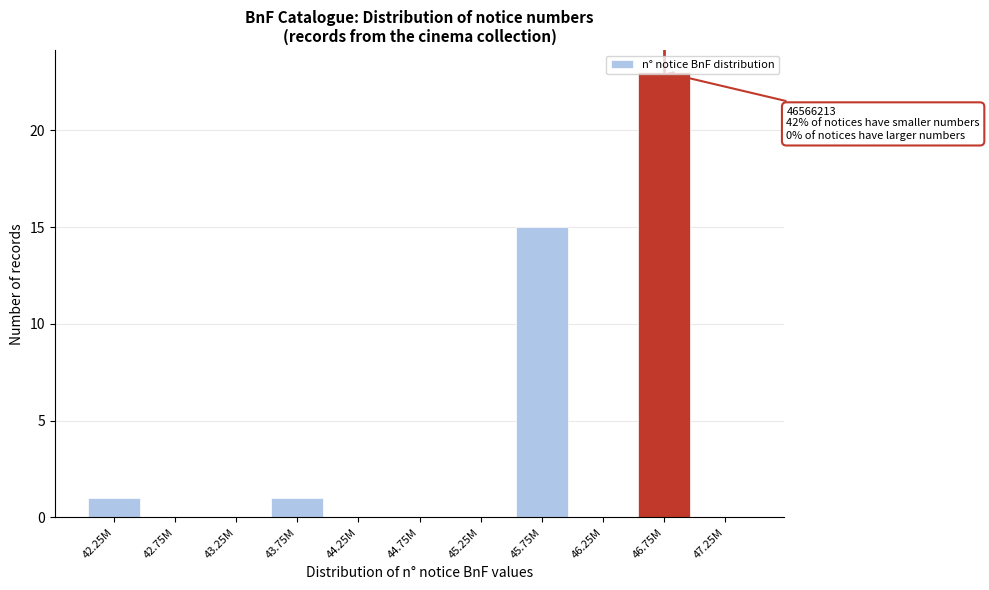

The chart shows a value of 1 at 42.25M. True or false?

True